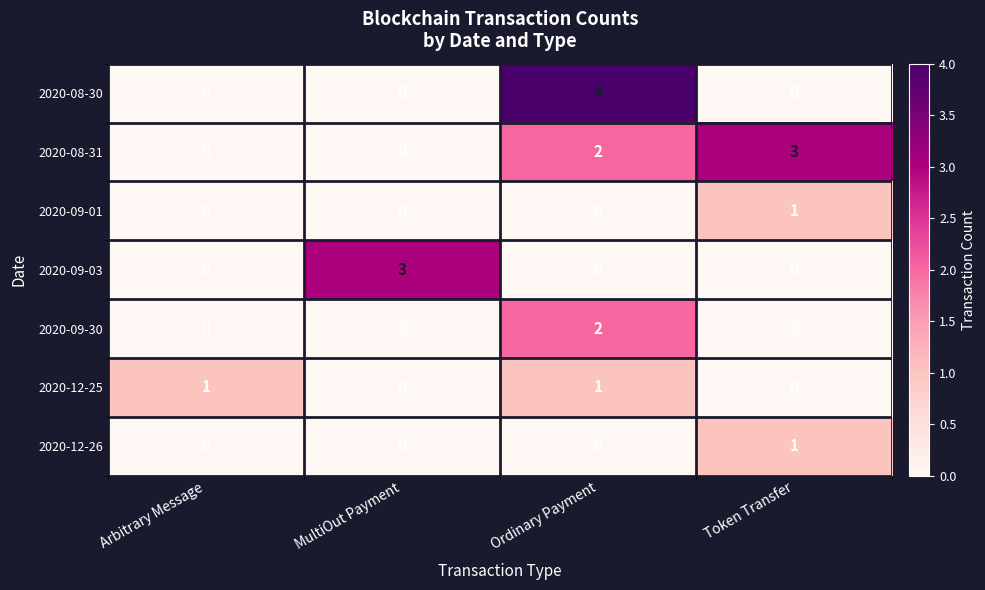

How many distinct data groups are displayed?

7